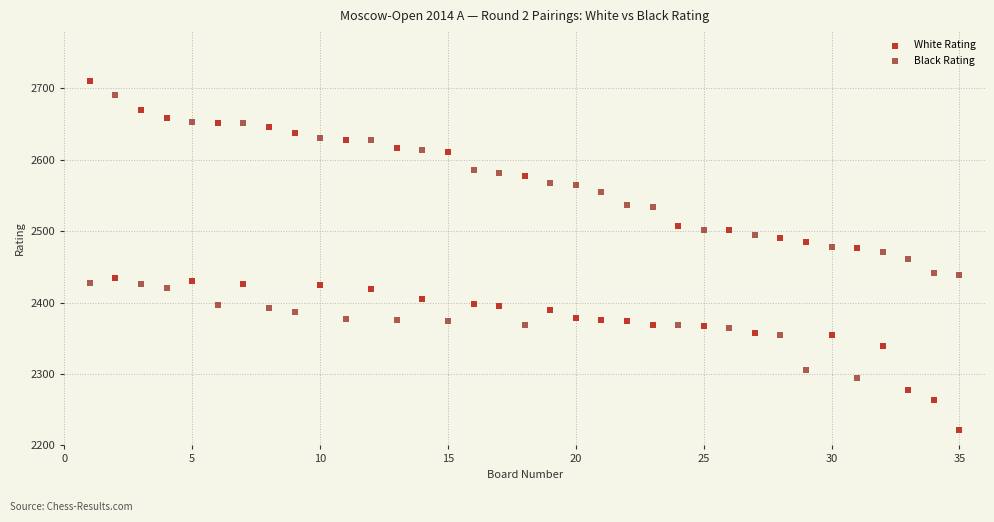

Which series has the widest spread of Y values?

White Rating